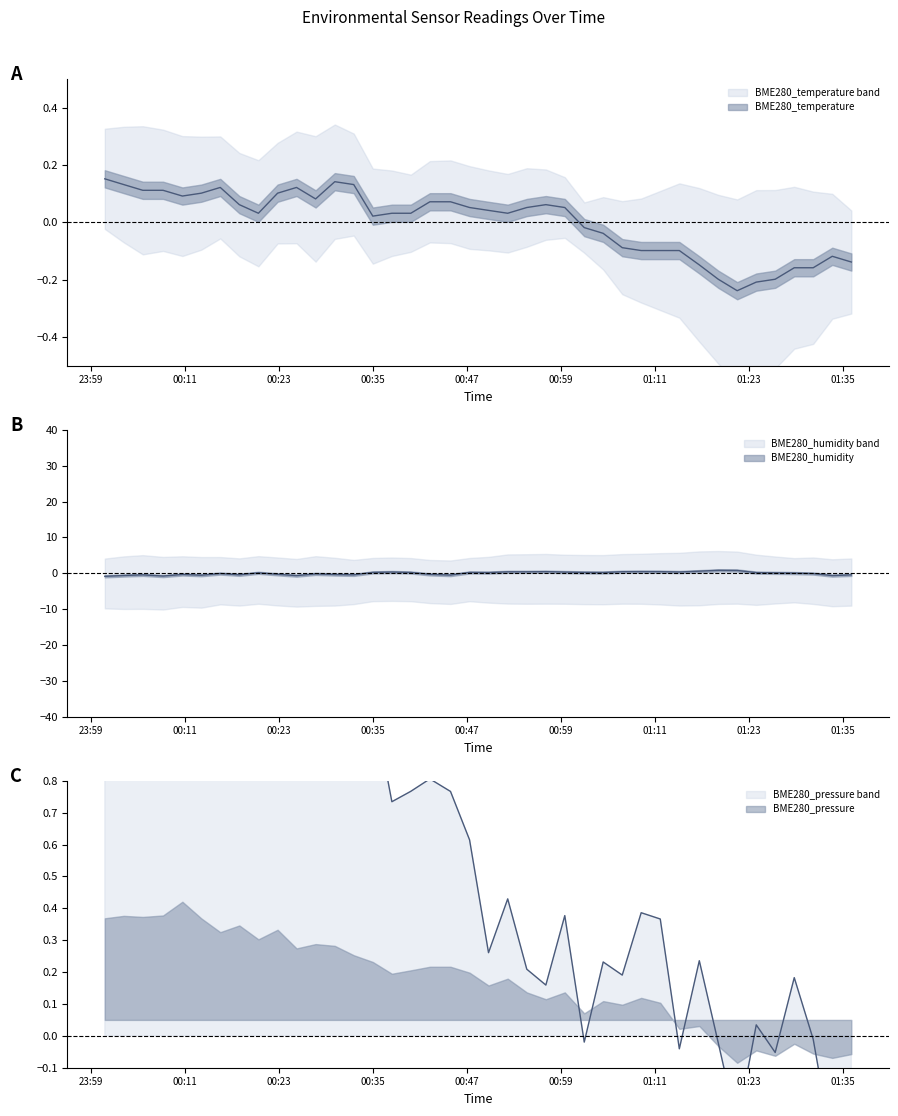

The BME280_temperature series shows 0.1 at 20. True or false?

False